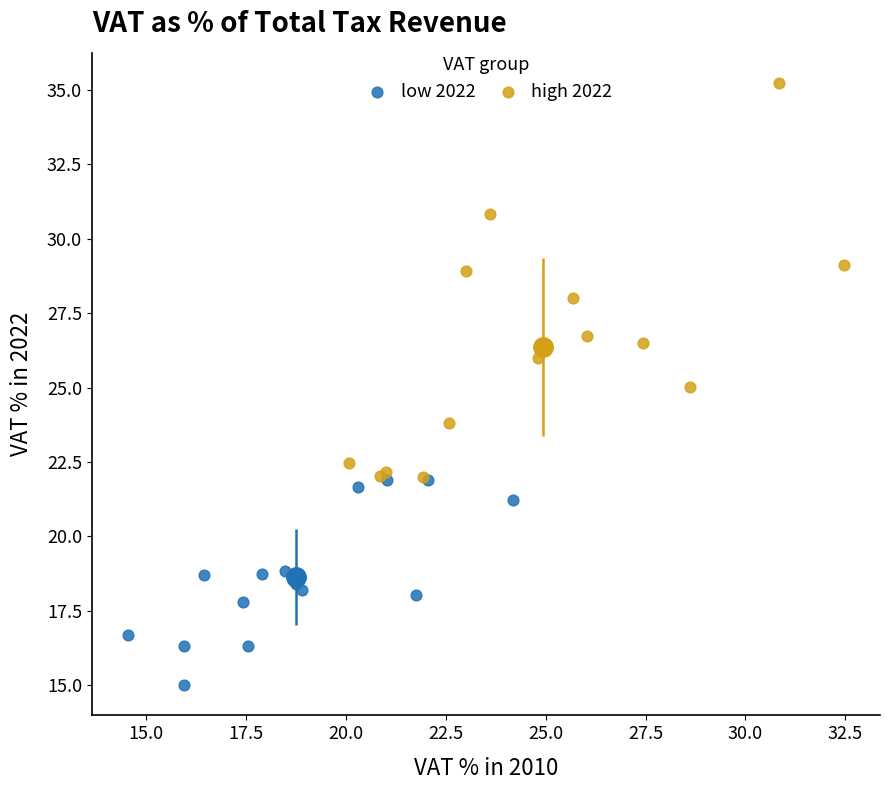

Which series contains the lowest Y value?

low 2022